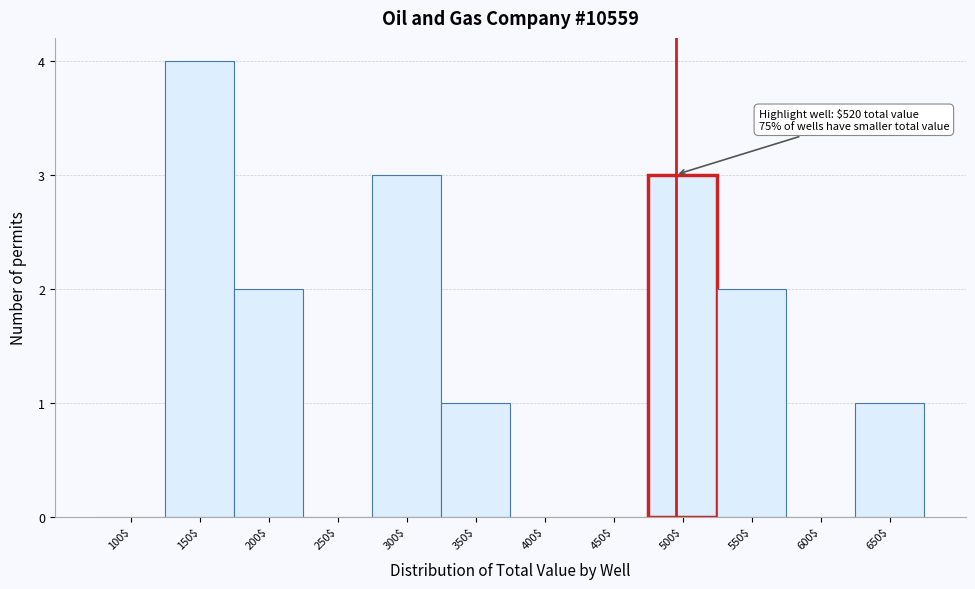

The chart shows a value of 5 at 150$. True or false?

False